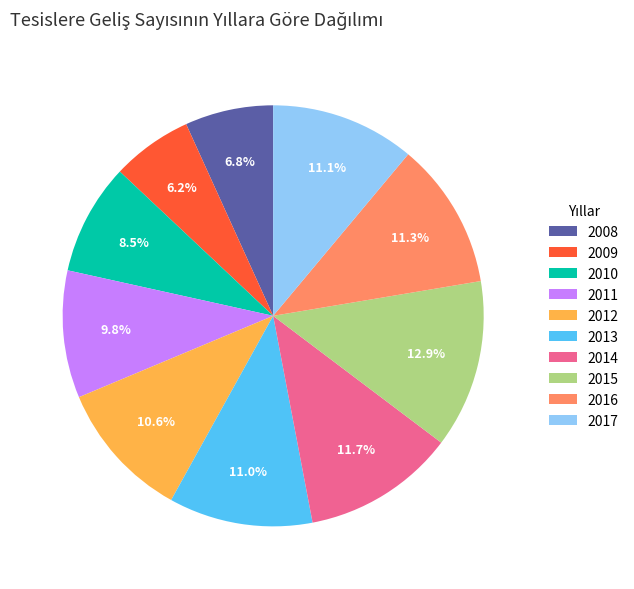

To the nearest percent, what is the combined percentage of 2016 and 2013?

22%